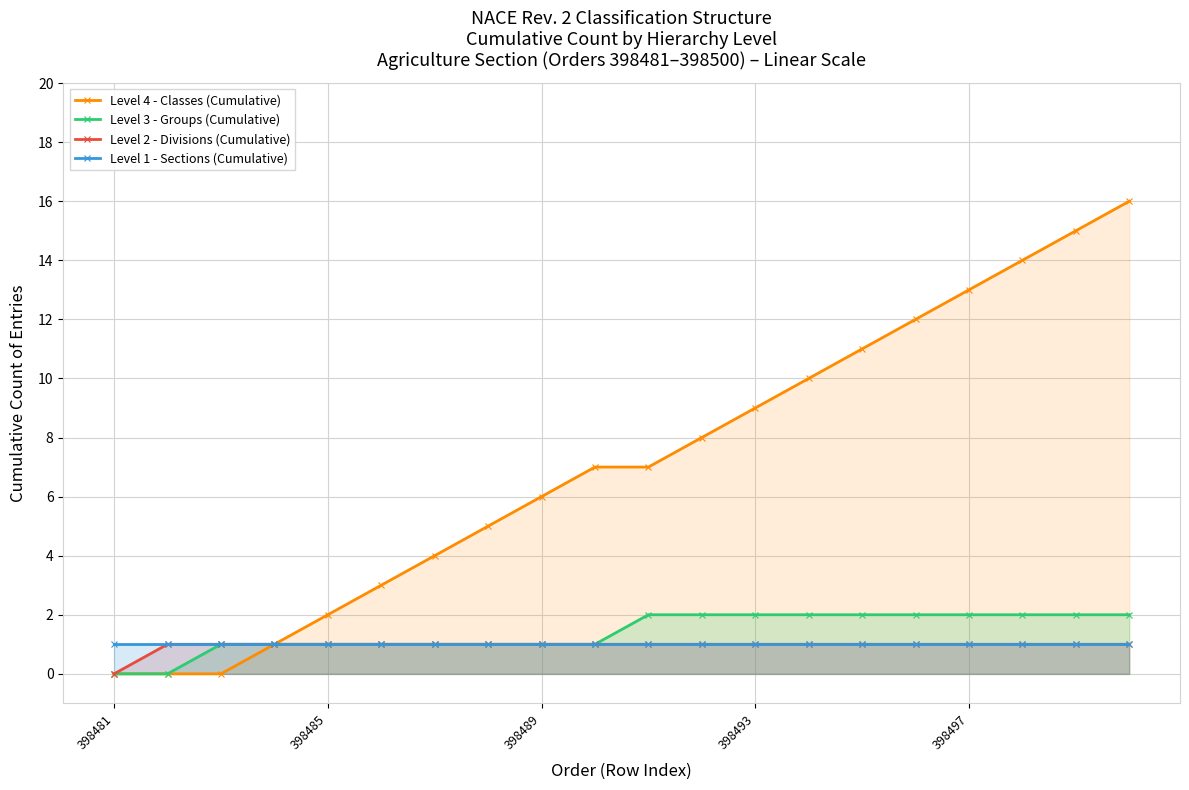

What are all the series names shown in the legend?

Level 4 - Classes (Cumulative), Level 3 - Groups (Cumulative), Level 2 - Divisions (Cumulative), Level 1 - Sections (Cumulative)